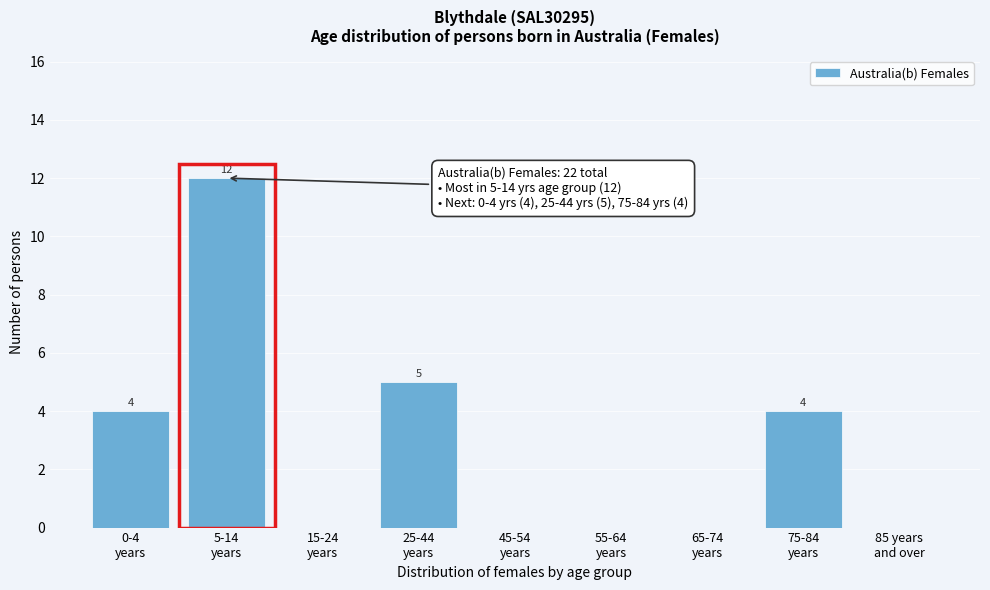

What is the maximum value shown in the chart?

12